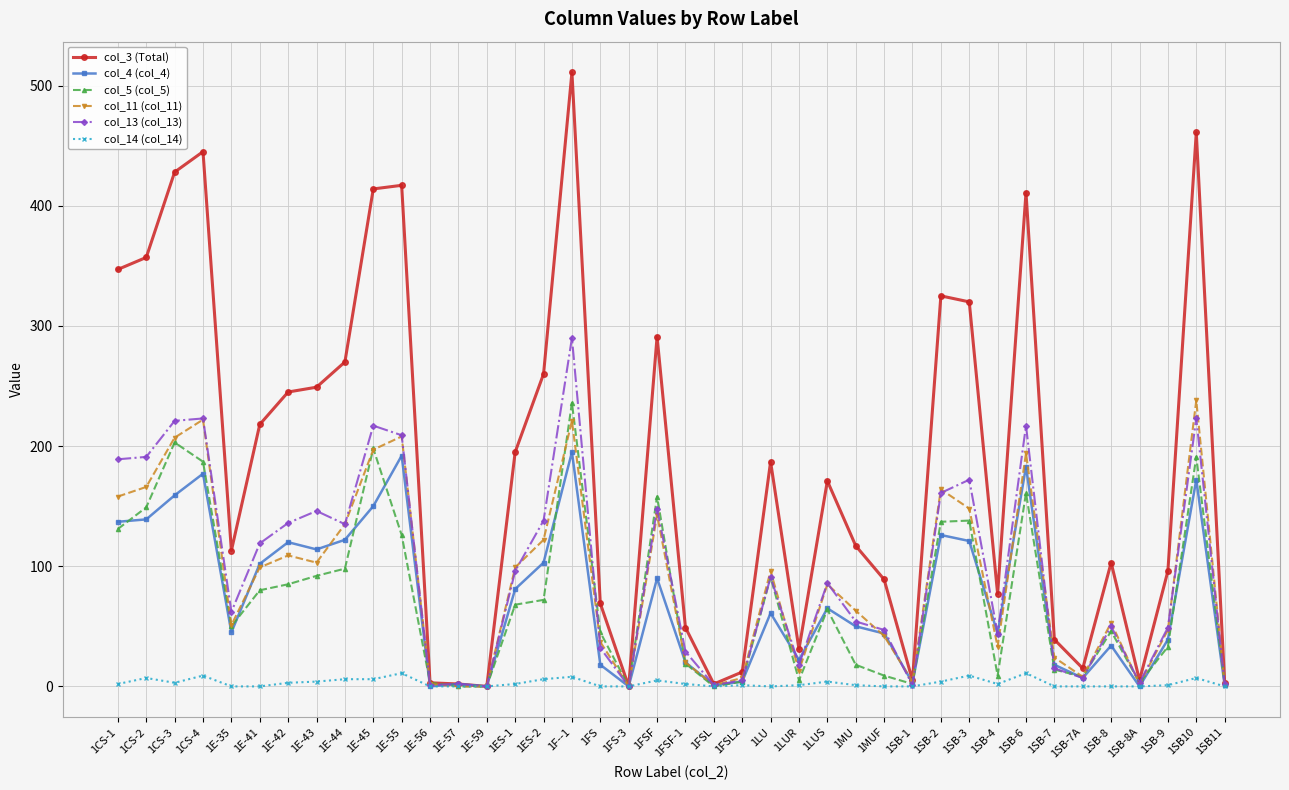

What is the highest value of the col_14 (col_14) series?

11